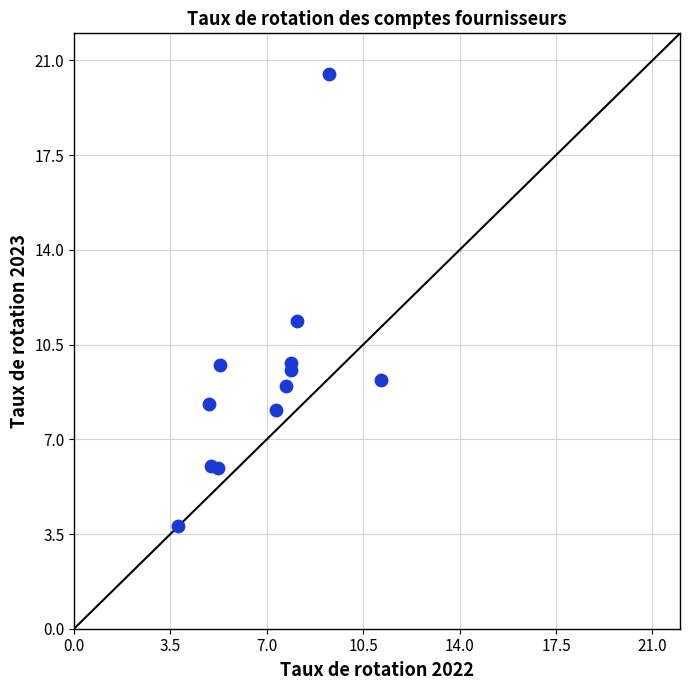

What Y value in the scatter plot is closest to 12?

11.4